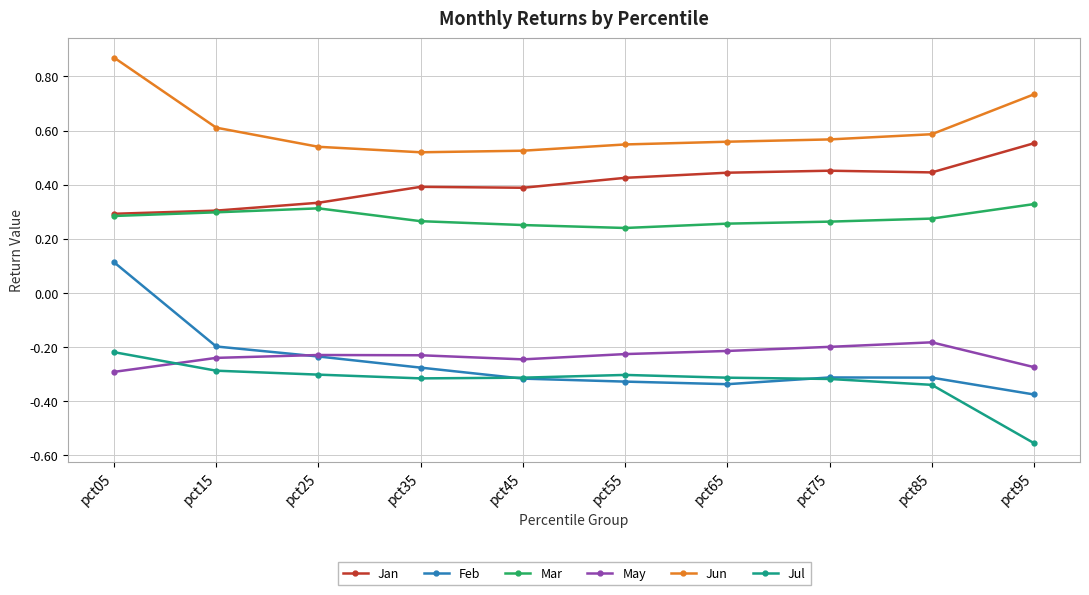

At which category is the sum across all series the highest?

pct05